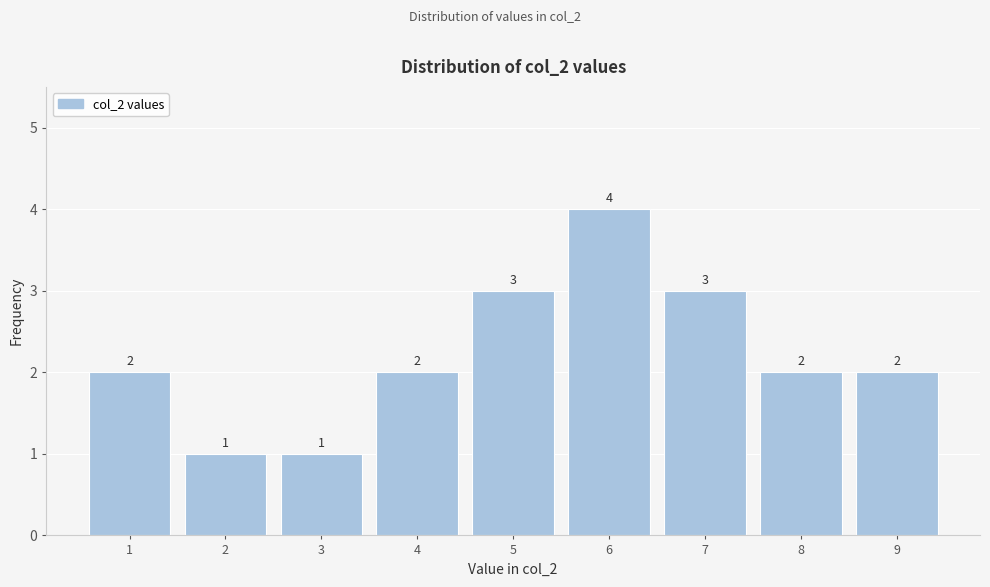

What is the height of the bar covering 5.5 to 6.5 on the x-axis?

4